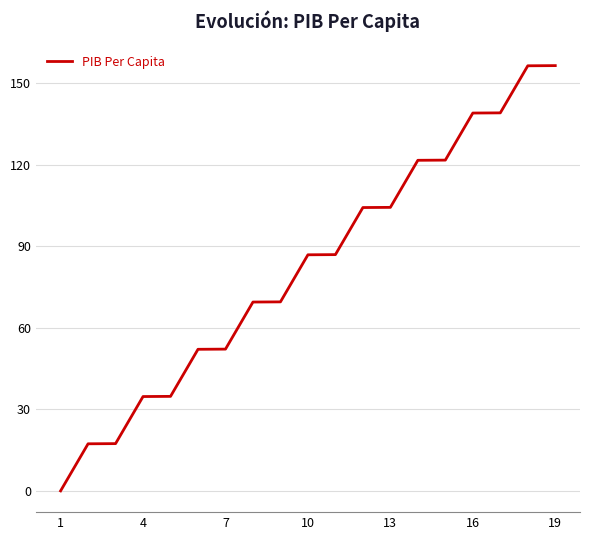

Does the chart have visible grid lines?

Yes